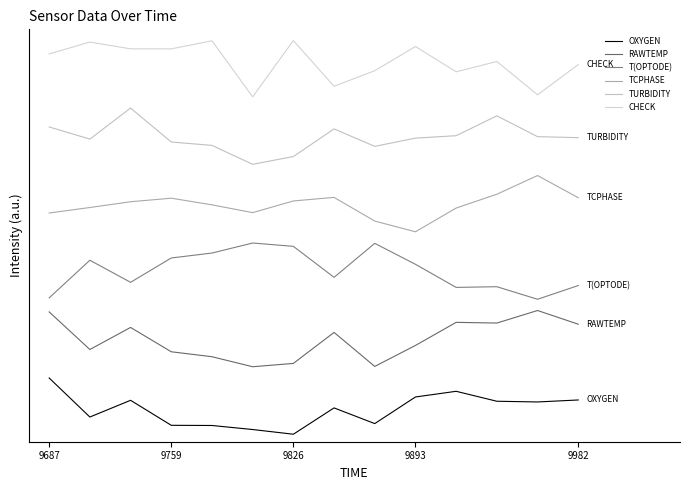

True or false: RAWTEMP and TCPHASE intersect in this chart.

False